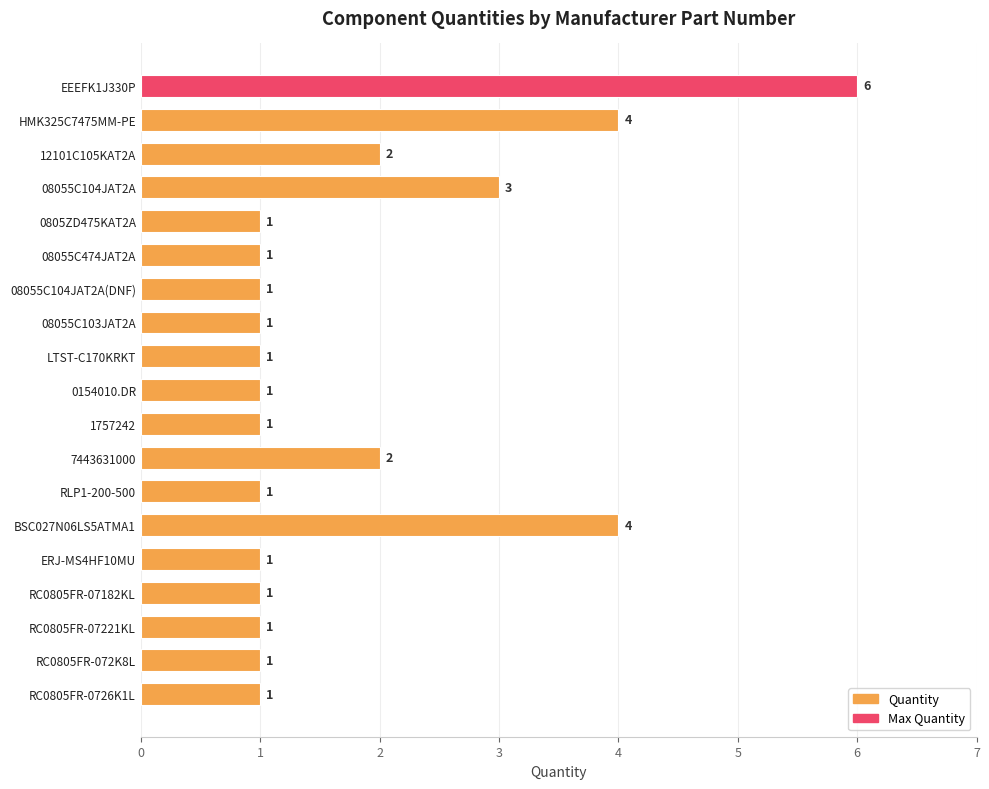

Is it true that the value at RC0805FR-07182KL is 1?

True